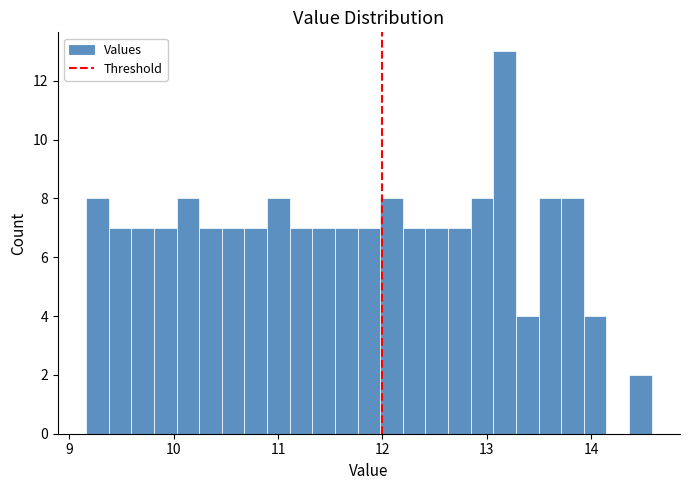

Read against the x-axis, roughly where is the centre of the tallest bar?

13.2